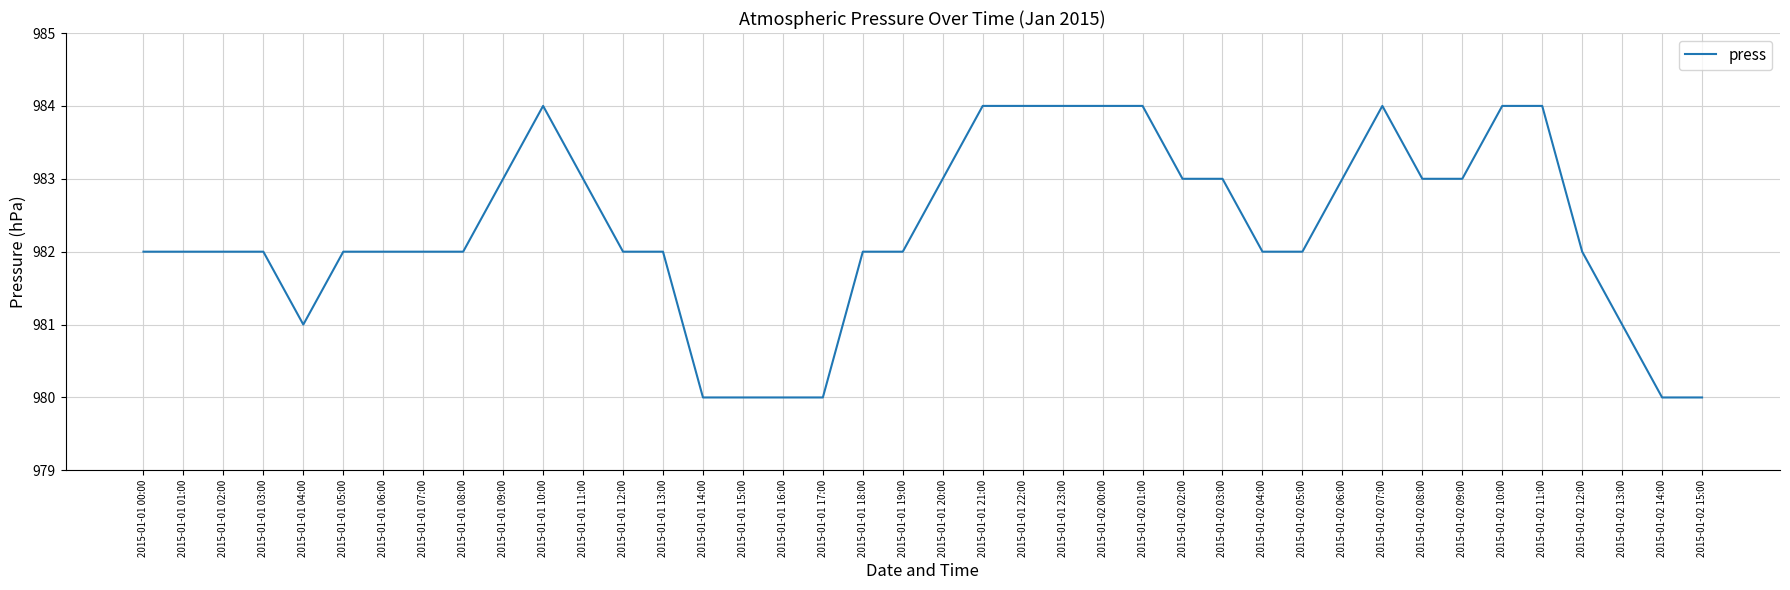

What position from the right is 2015-01-01 08:00?

32